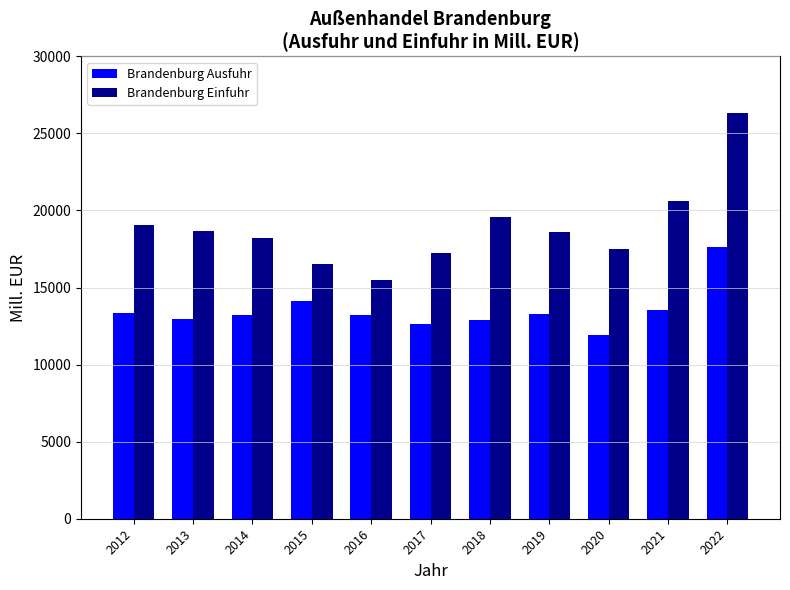

What is the approximate value of Brandenburg Einfuhr at 2018?

19603.0